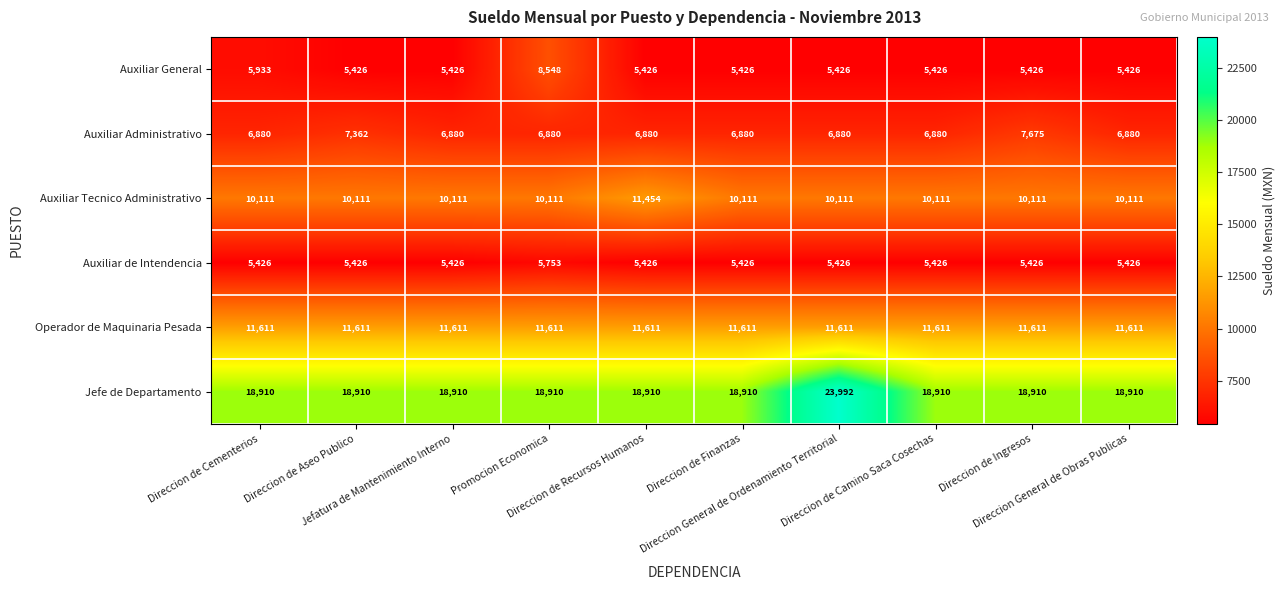

What is the average value of the Jefe de Departamento series?

19418